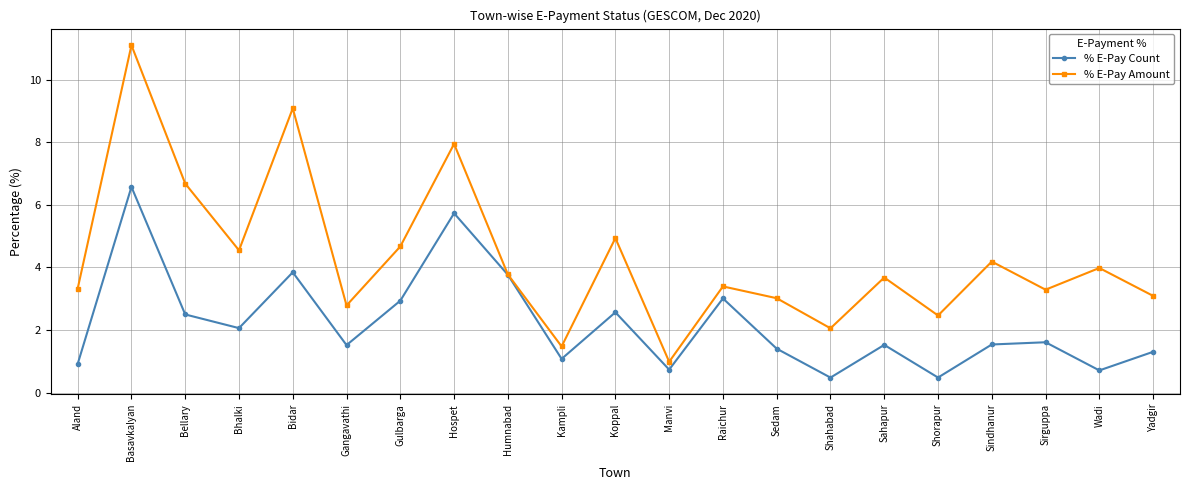

What are all the series names shown in the legend?

% E-Pay Count, % E-Pay Amount